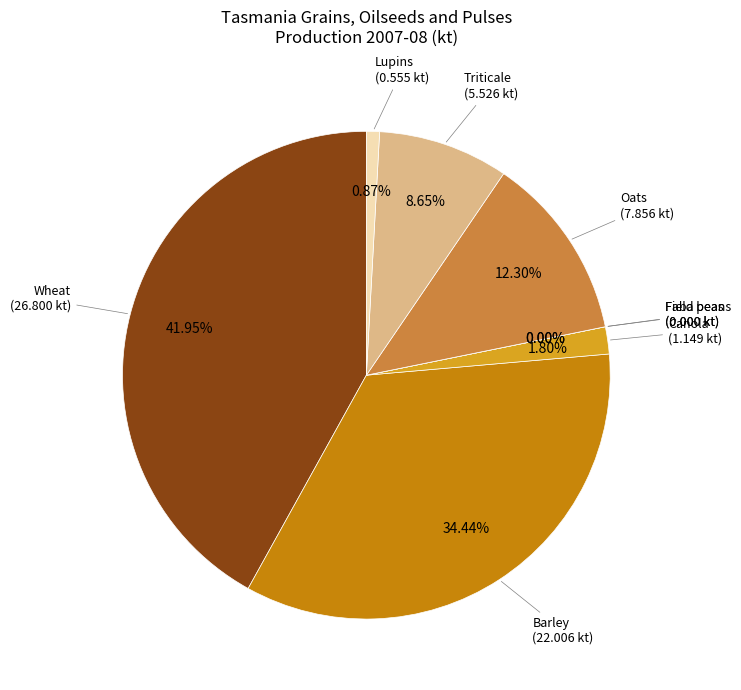

How many segments does this pie chart have?

8